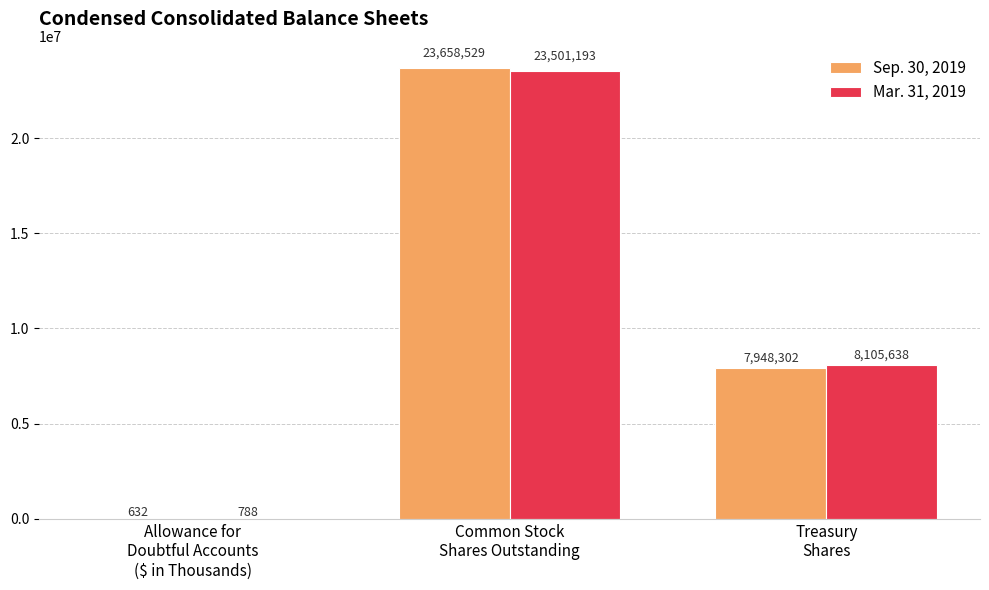

How many categories are shown in the chart?

3